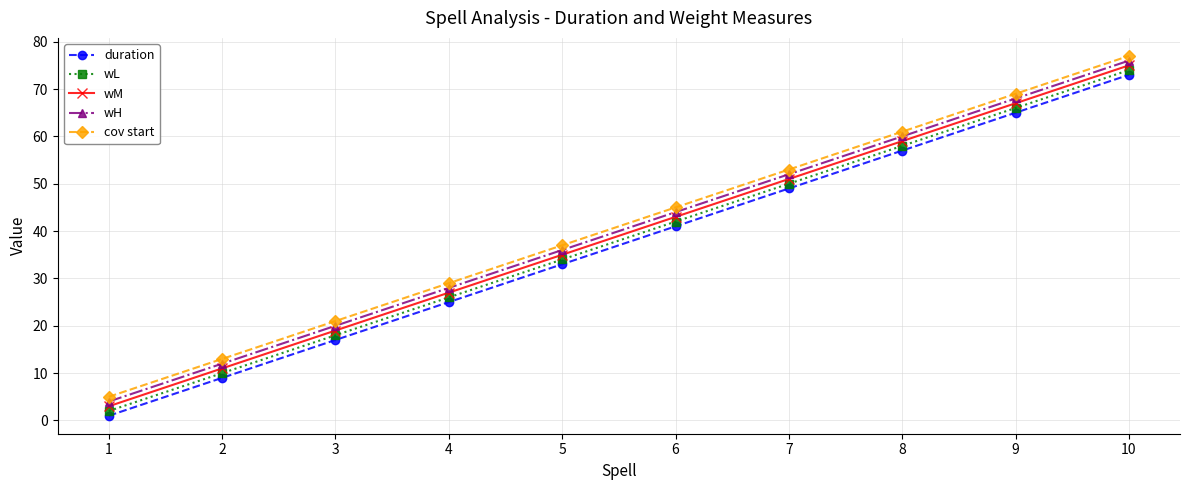

Reading left to right, transcribe all the data shown in this chart.

duration: 1	9	17	25	33	41	49	57	65	73
wL: 2	10	18	26	34	42	50	58	66	74
wM: 3	11	19	27	35	43	51	59	67	75
wH: 4	12	20	28	36	44	52	60	68	76
cov start: 5	13	21	29	37	45	53	61	69	77